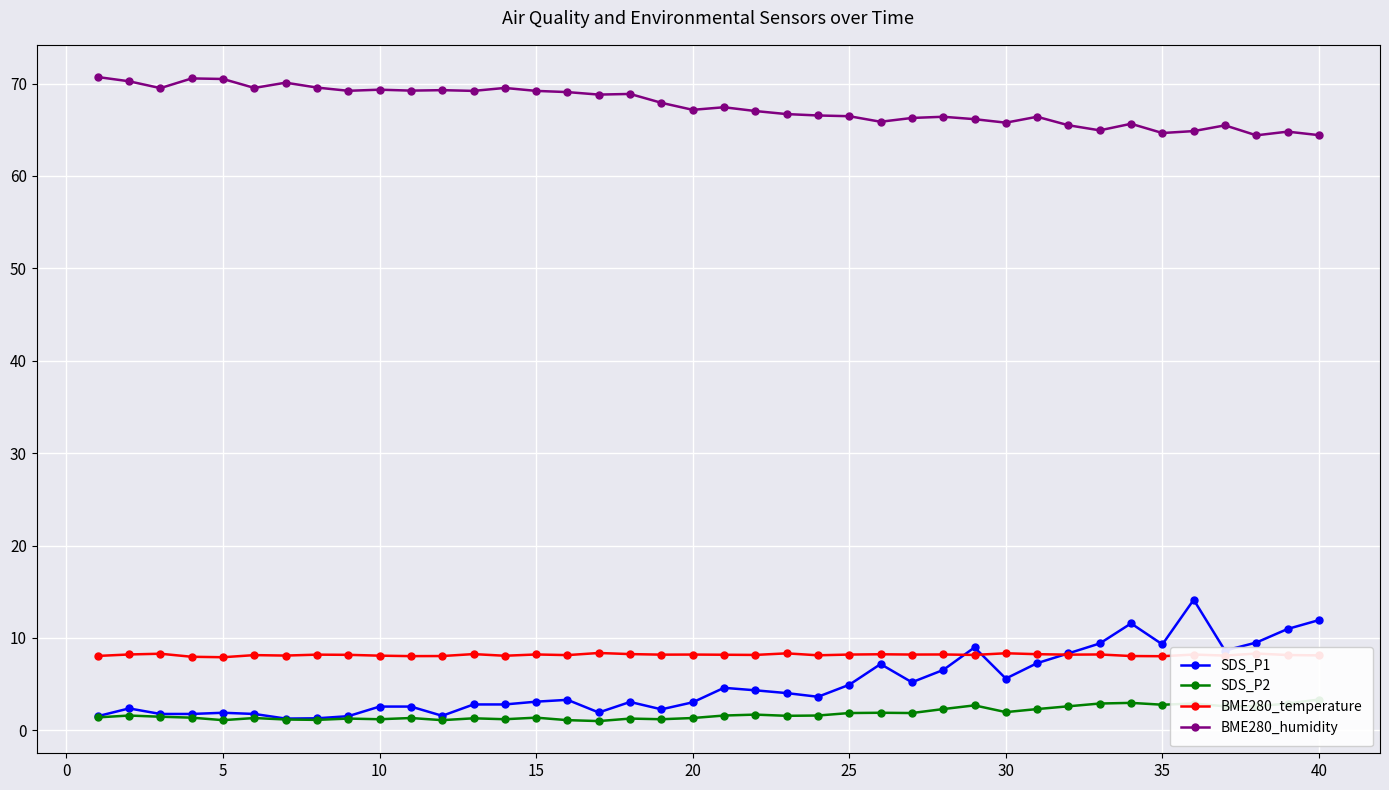

What is the value of the BME280_temperature point at the 35th from the left?

8.0